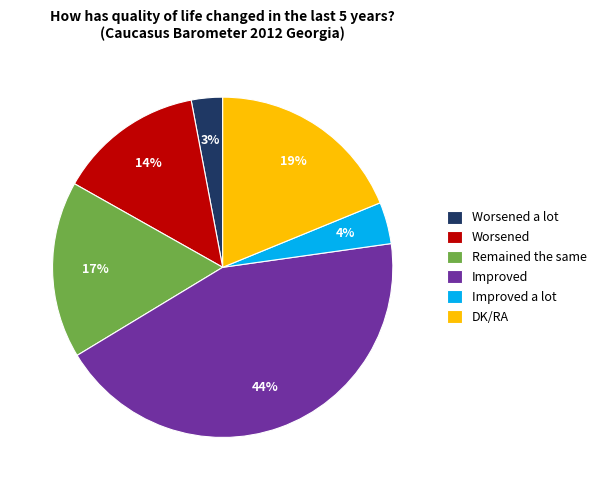

To the nearest percent, what is the difference between the Worsened a lot and Improved slice percentages?

41%